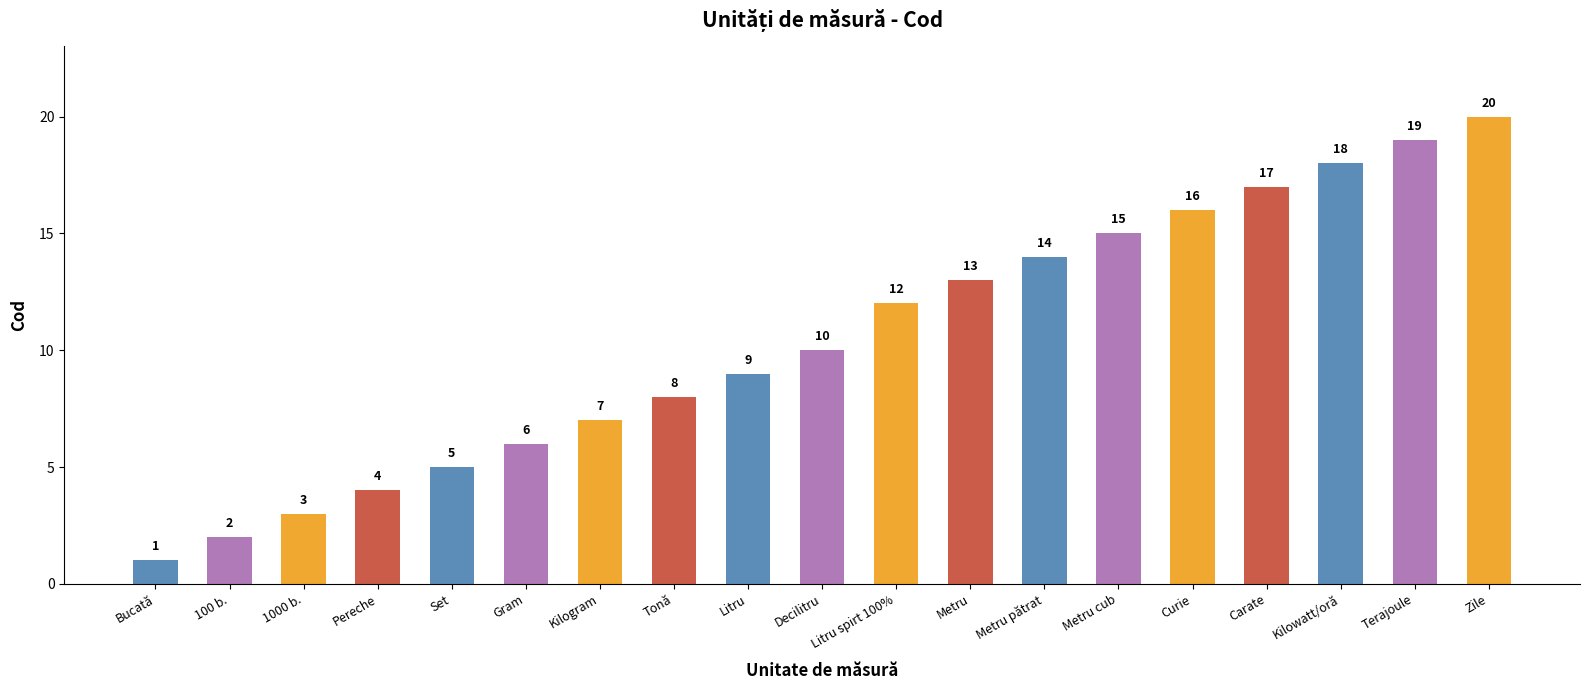

Reading left to right, transcribe all the data shown in this chart.

Bucată=1	100 b.=2	1000 b.=3	Pereche=4	Set=5	Gram=6	Kilogram=7	Tonă=8	Litru=9	Decilitru=10	Litru spirt 100%=12	Metru=13	Metru pătrat=14	Metru cub=15	Curie=16	Carate=17	Kilowatt/oră=18	Terajoule=19	Zile=20